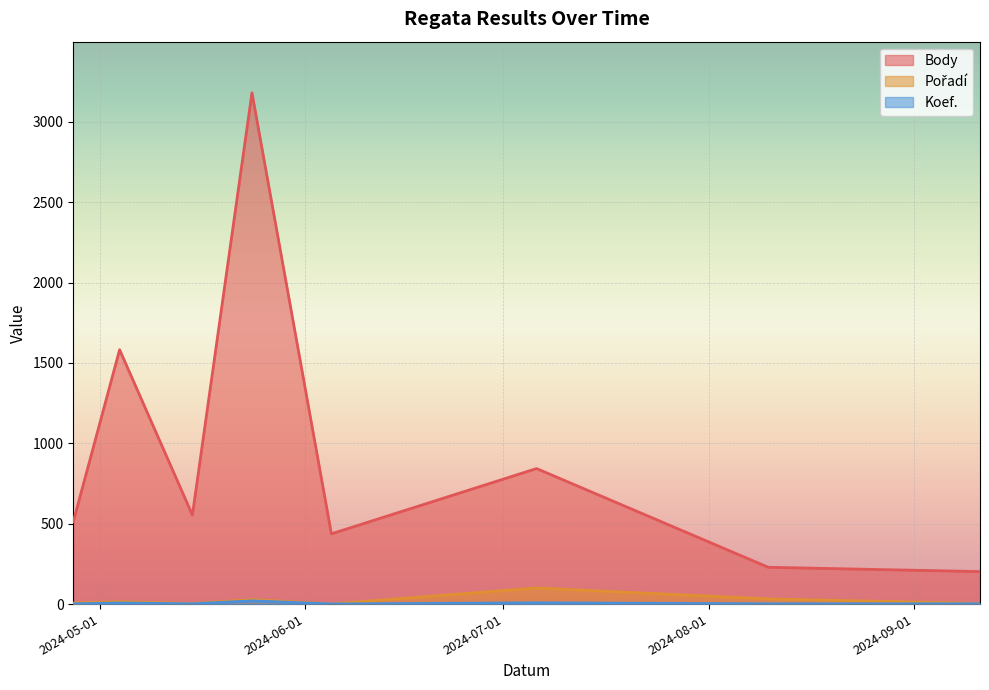

Where is the first local maximum for Koef.?

2024-05-04